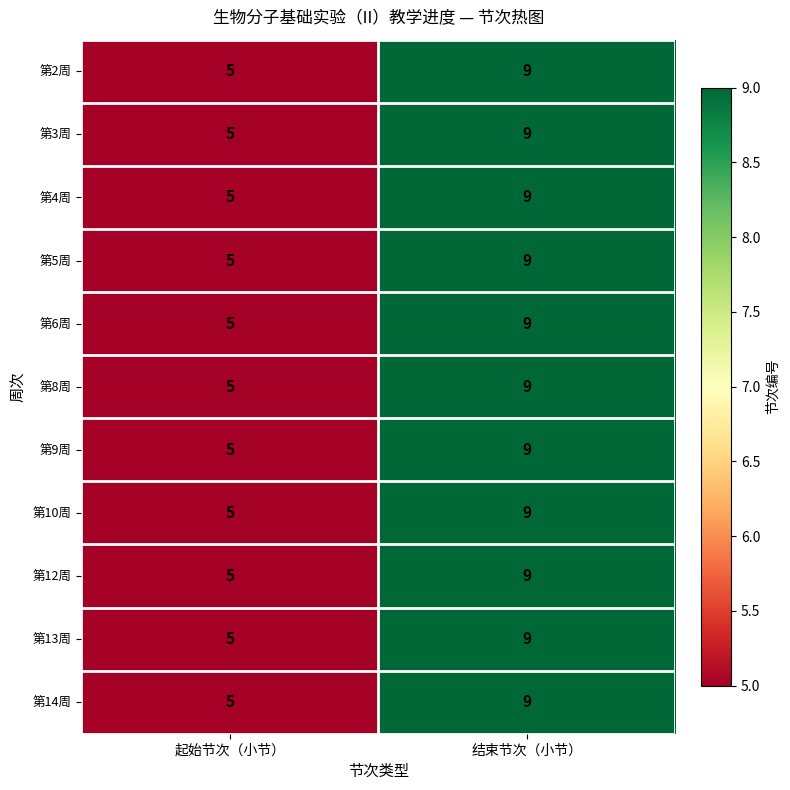

What is the maximum value shown in the chart?

9